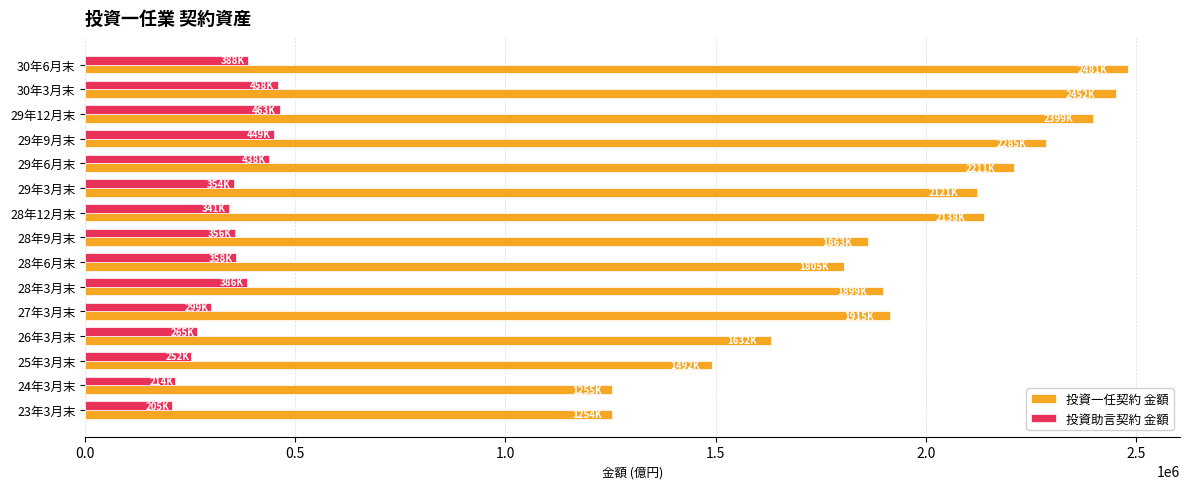

List the series in order of their overall mean, lowest first.

投資助言契約 金額, 投資一任契約 金額